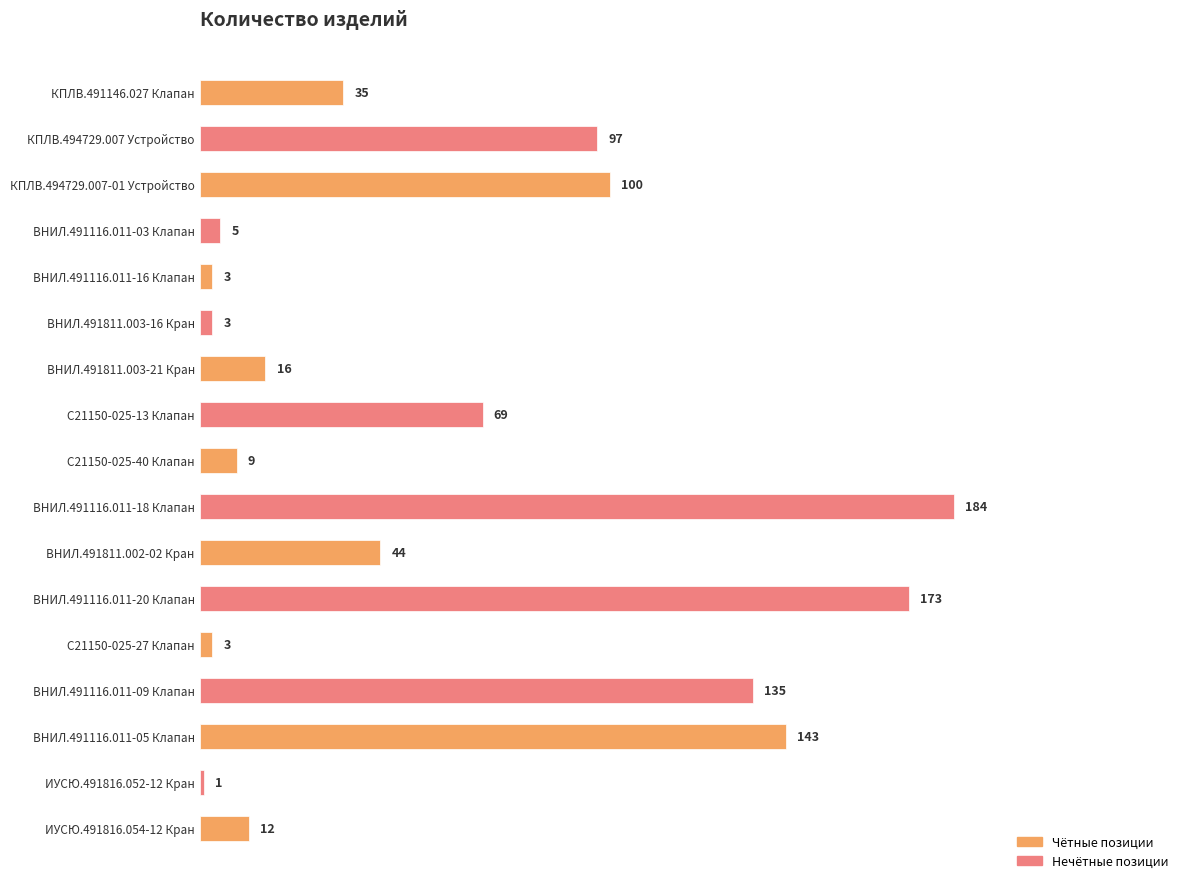

Which label corresponds to the largest value in the chart?

ВНИЛ.491116.011-18 Клапан